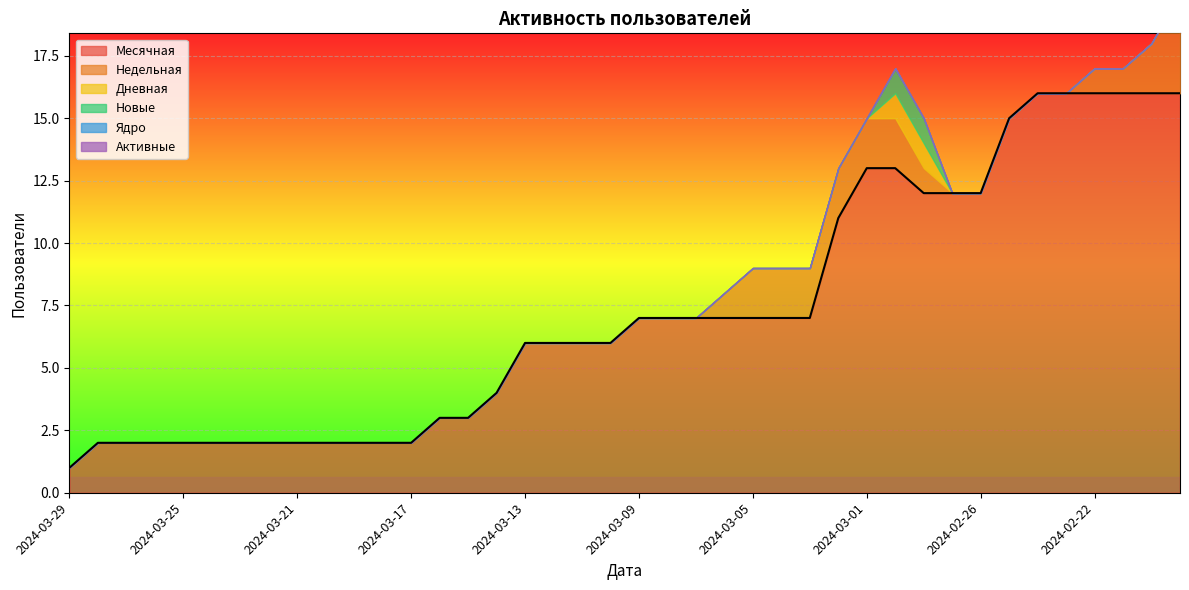

Is the value of Месячная at 2024-02-20 greater than the value of Новые at 2024-02-29?

Yes